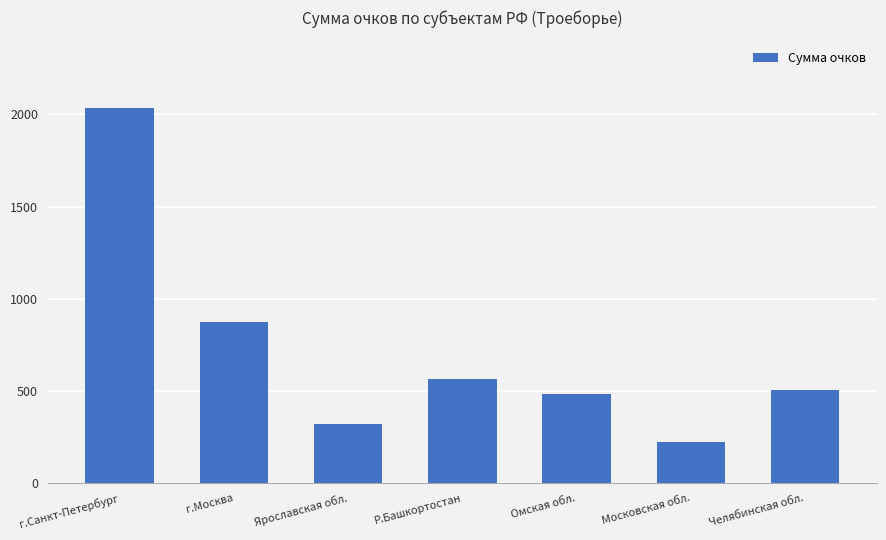

List the labels in order of value, largest first.

г.Санкт-Петербург, г.Москва, Р.Башкортостан, Челябинская обл., Омская обл., Ярославская обл., Московская обл.